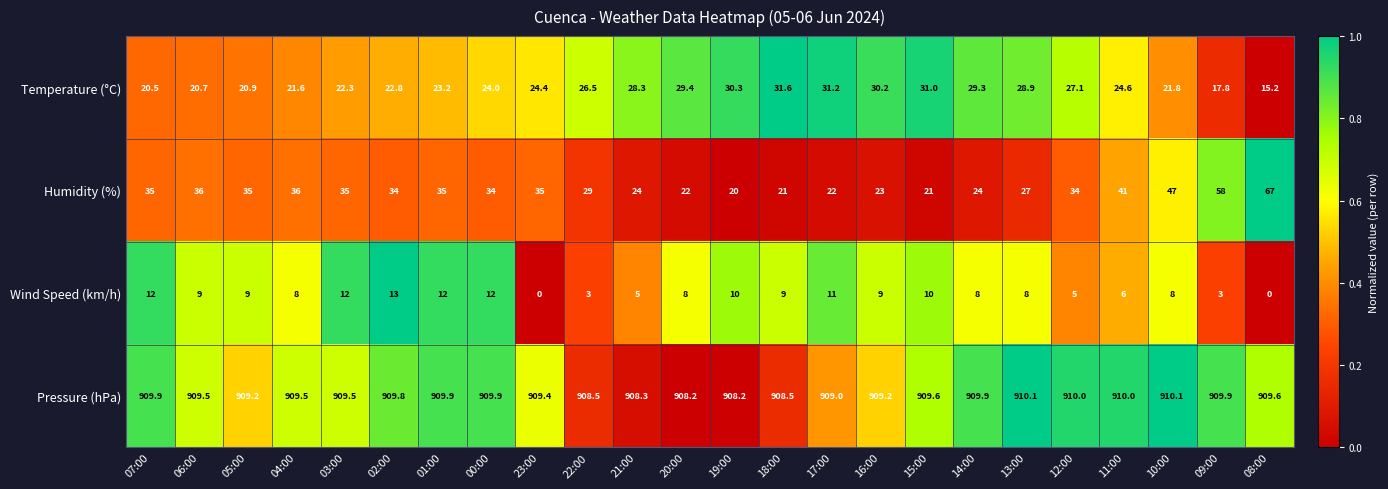

What is the total value across all series at 17:00?

973.2